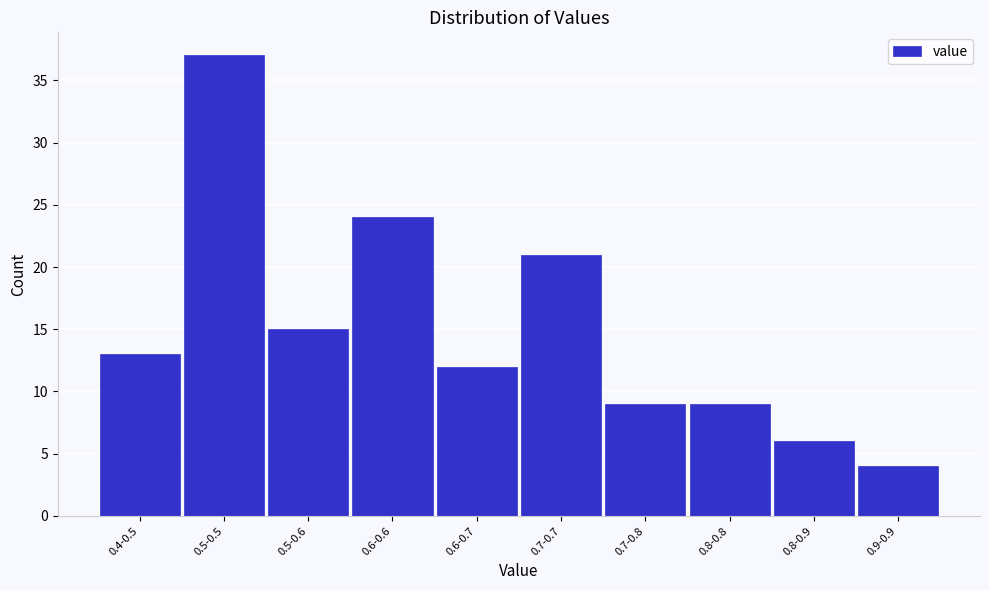

Reading left to right, what are all the values shown in this chart?

13	37	15	24	12	21	9	9	6	4